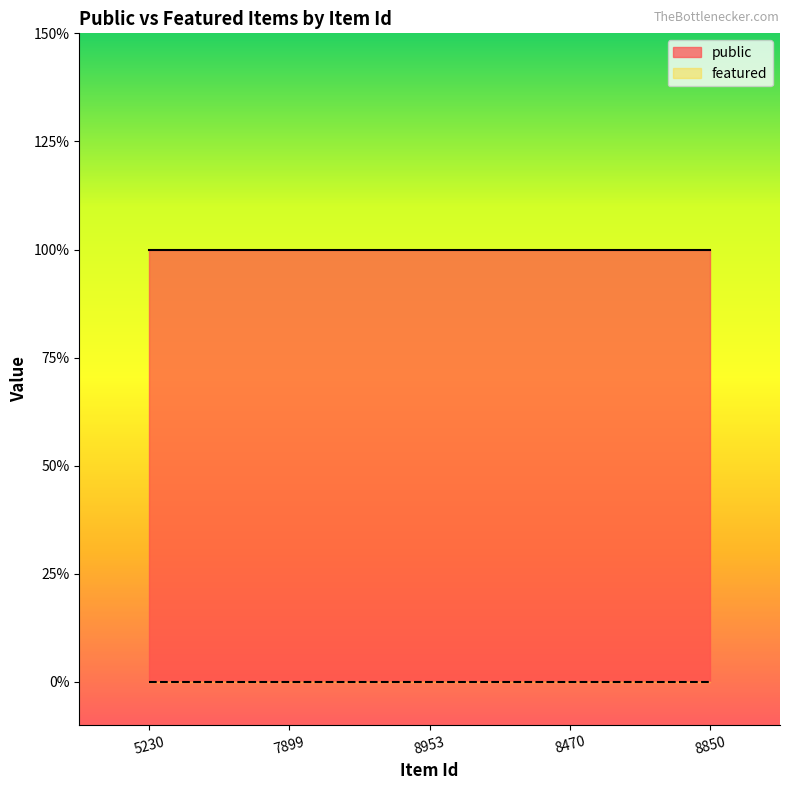

At how many categories does at least one series exceed 0?

5